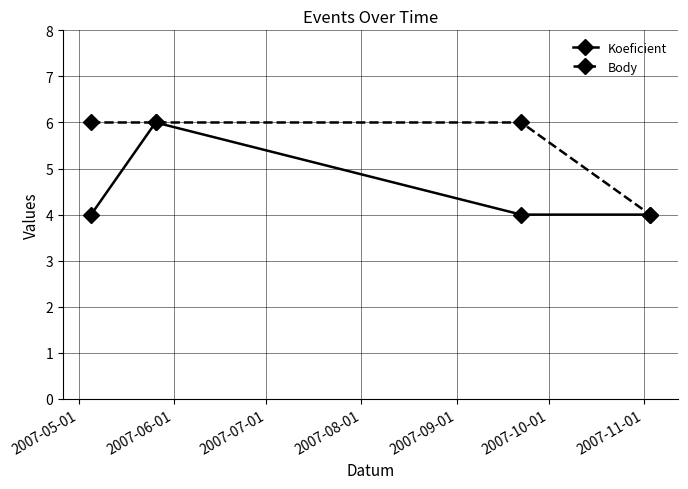

How many Body values are between 6 and 7?

3